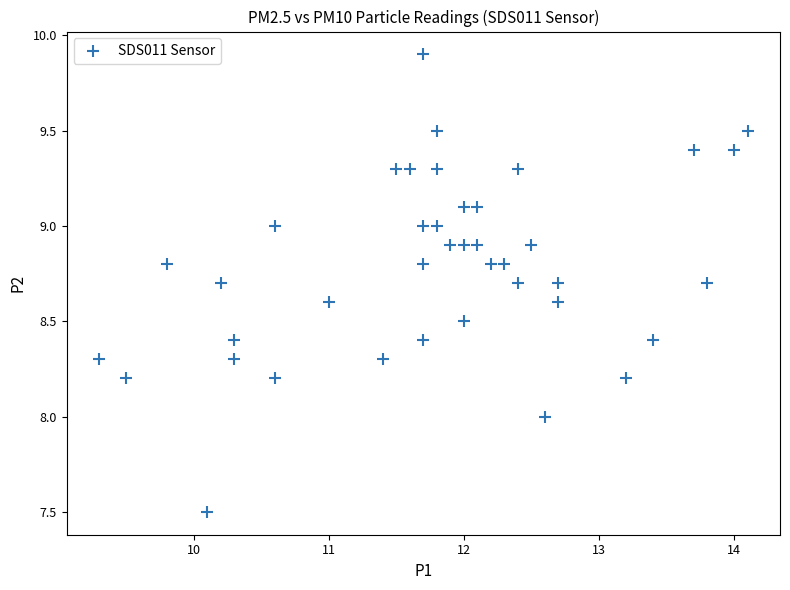

What is the range of X values (max minus min)?

4.8